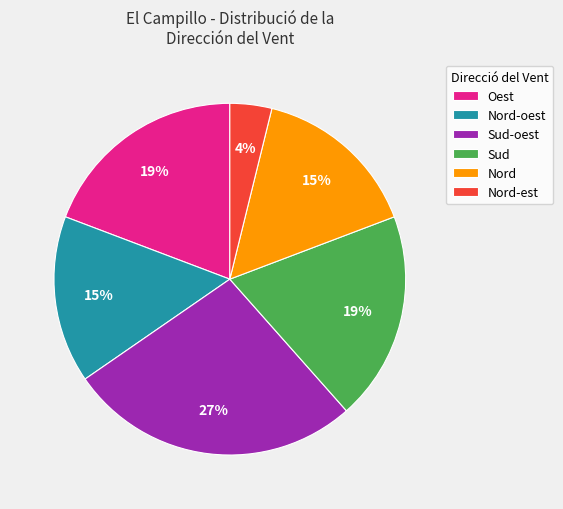

To the nearest percent, what is the difference between the largest and smallest slice percentages?

23%